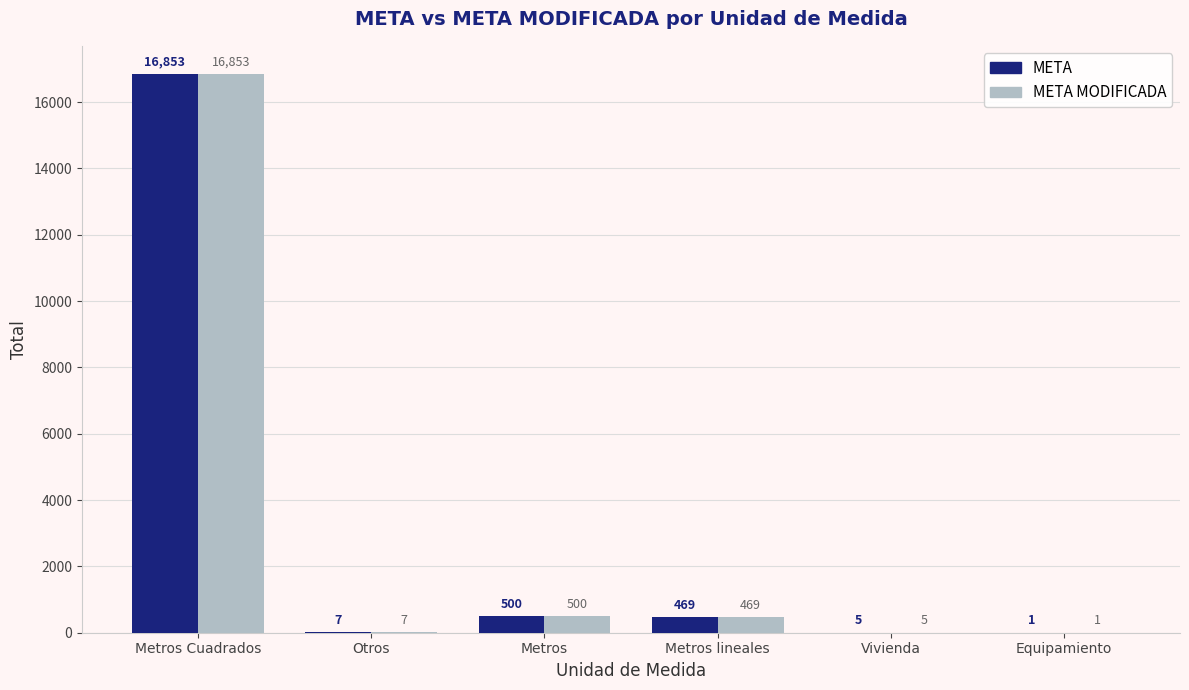

Where does the META series first go above 469?

Metros Cuadrados